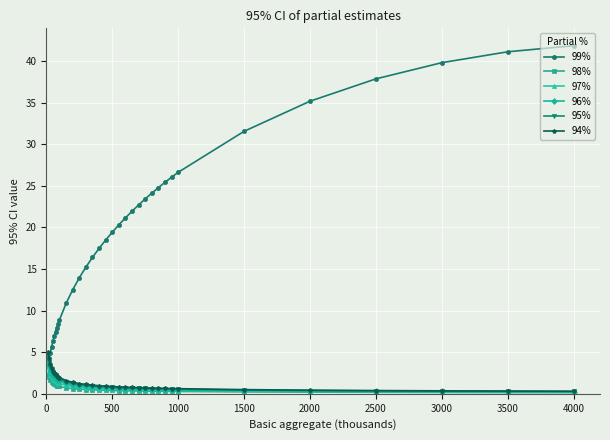

Which series has the widest spread of values?

99%